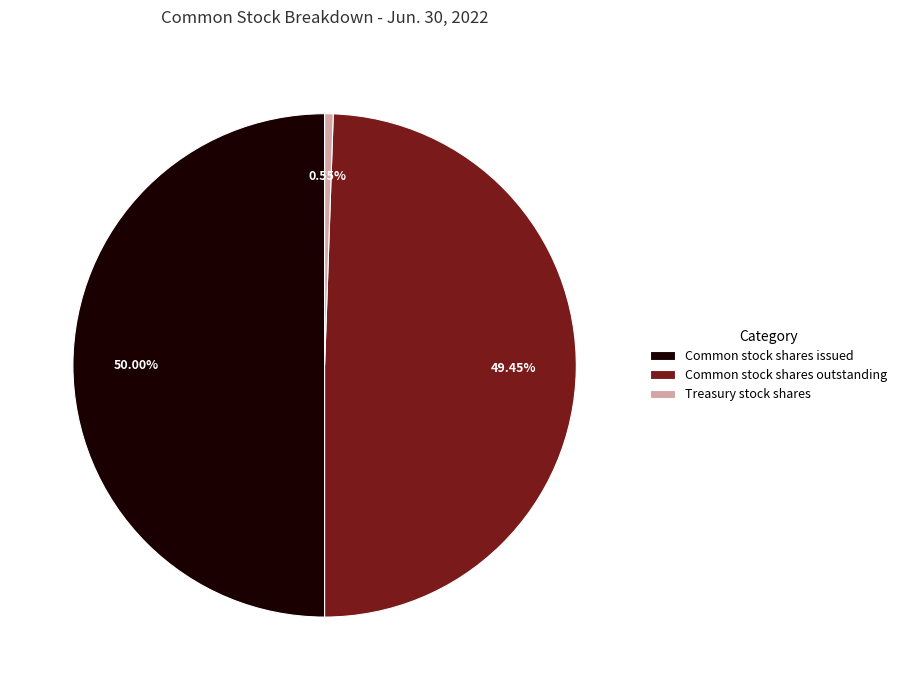

Which has a higher value, Common stock shares issued or Common stock shares outstanding?

Common stock shares issued